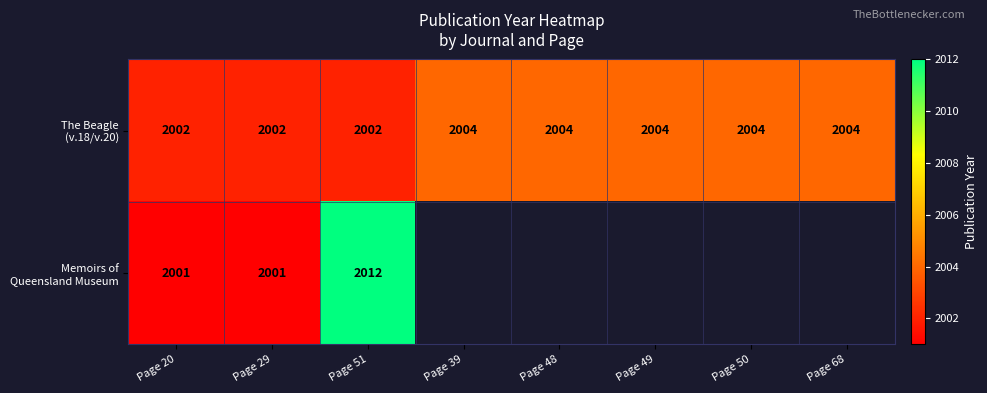

At which category is the sum across all series the highest?

Page 51